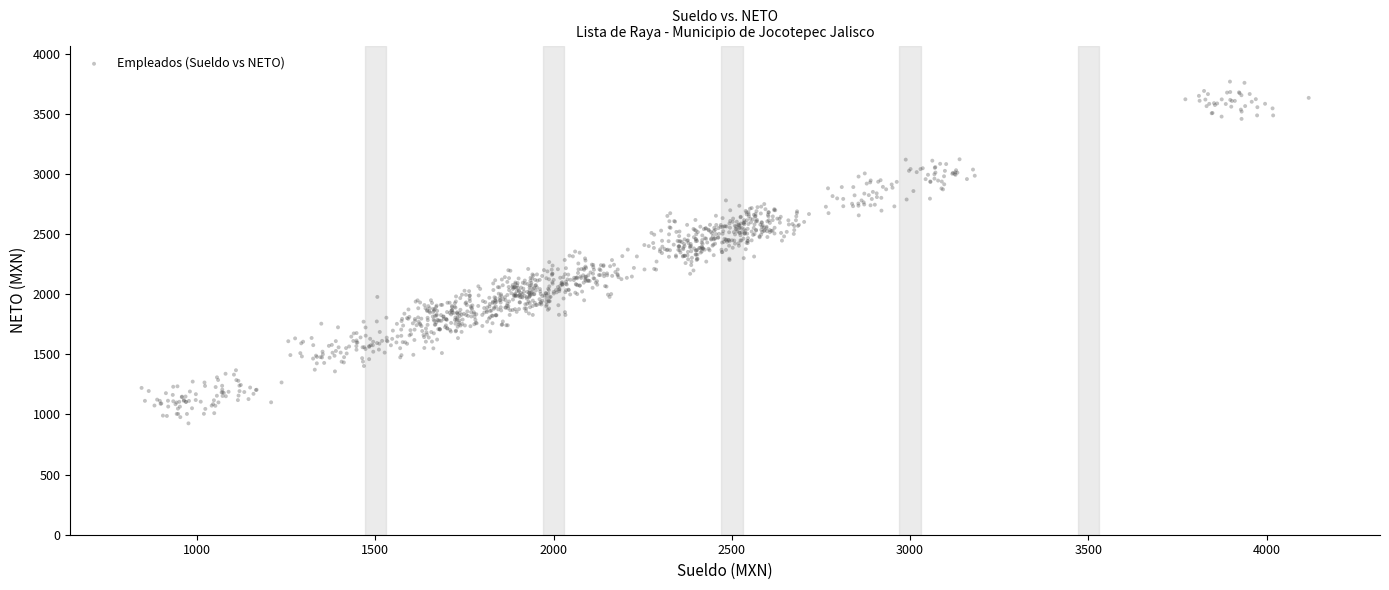

What is the range of Y values (max minus min)?

2842.1